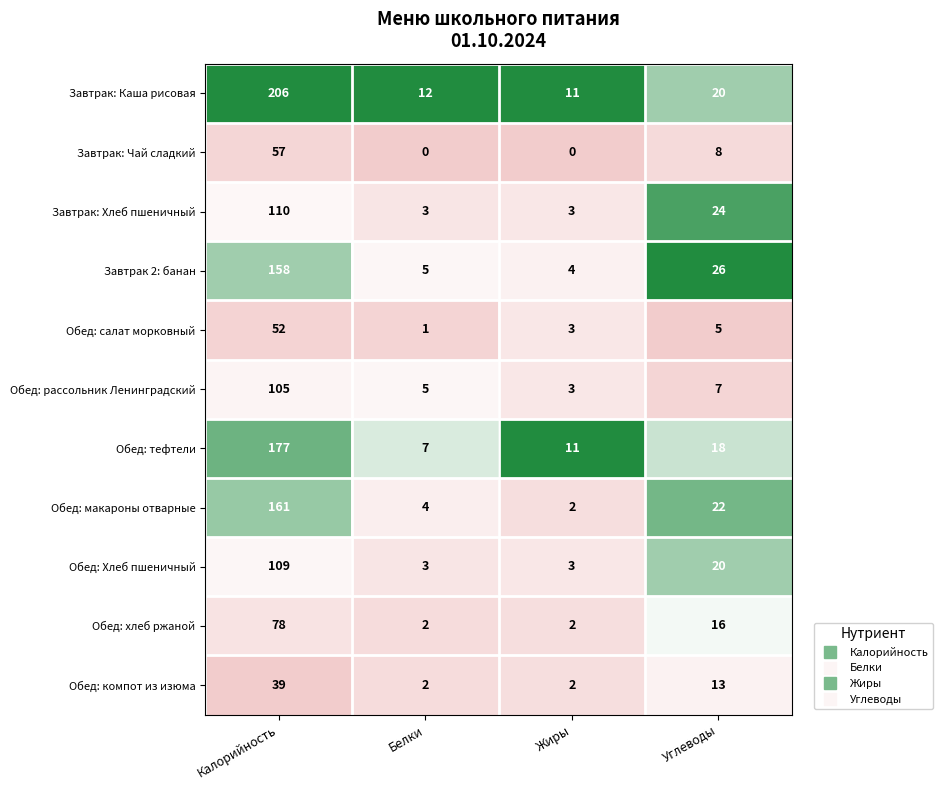

Which series has the largest range (max minus min)?

Завтрак: Каша рисовая